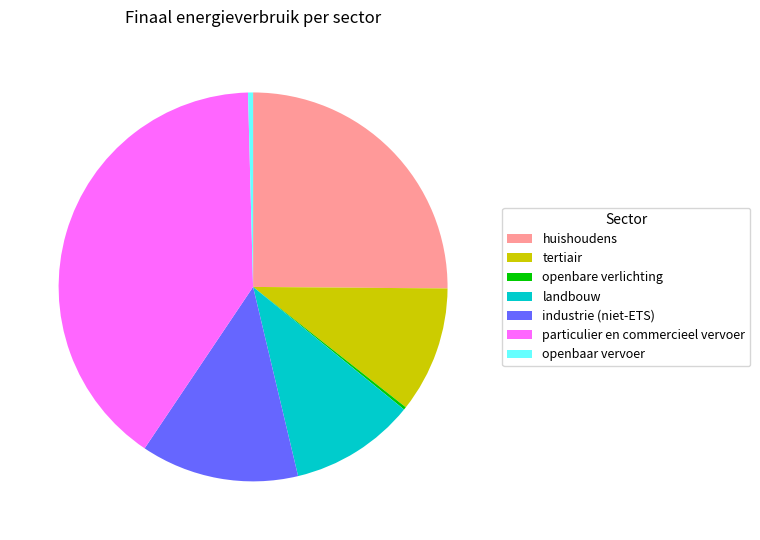

Which category has the biggest portion of the pie?

particulier en commercieel vervoer